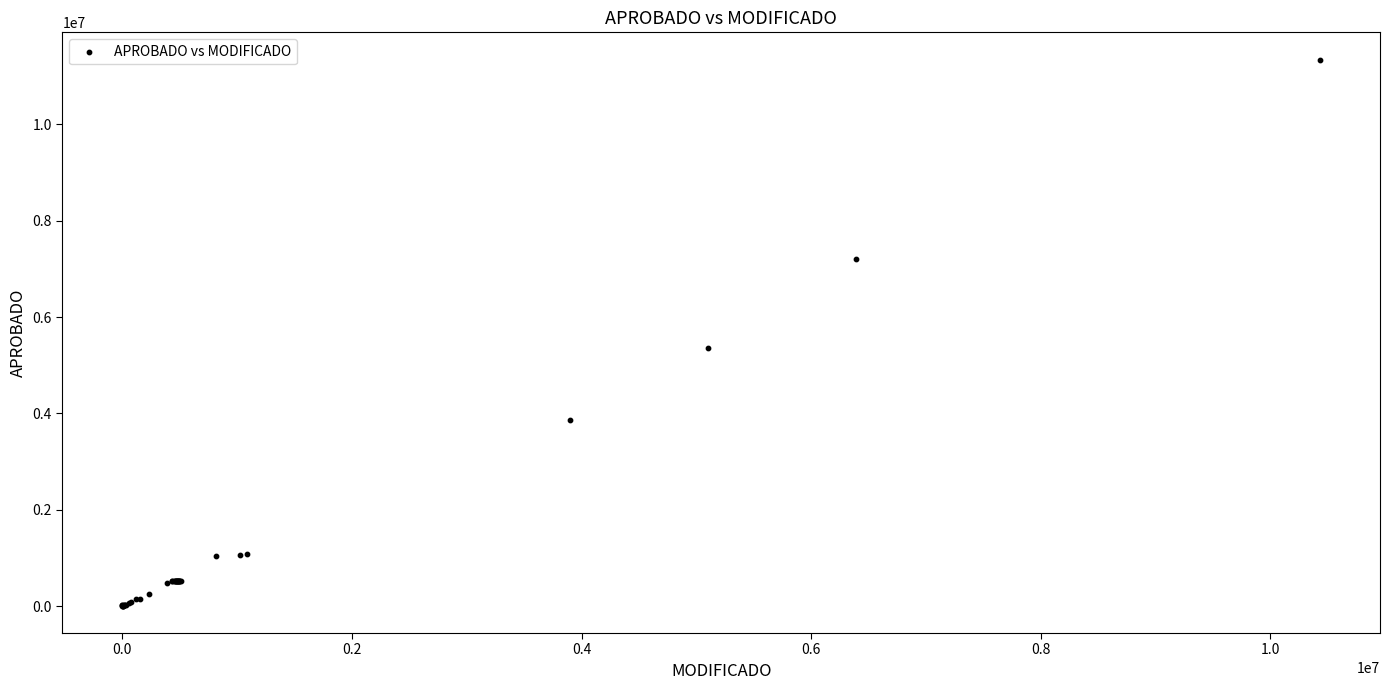

What Y value in the scatter plot is closest to 5675300?

5358000.0